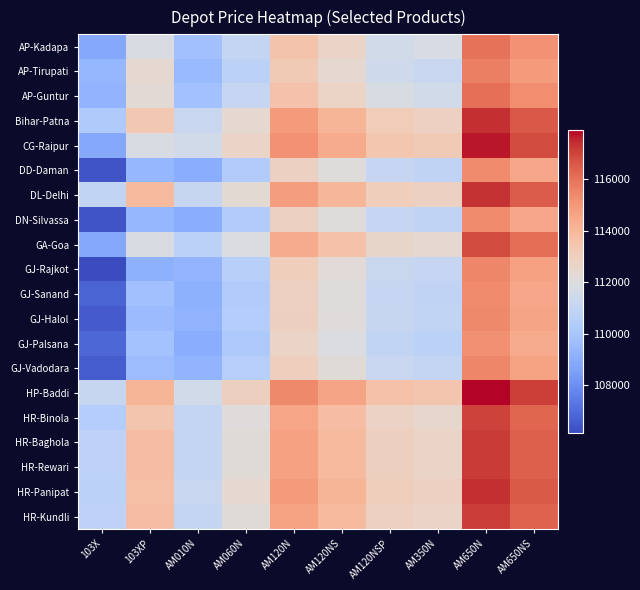

Which category has the lowest value across all series?

103X